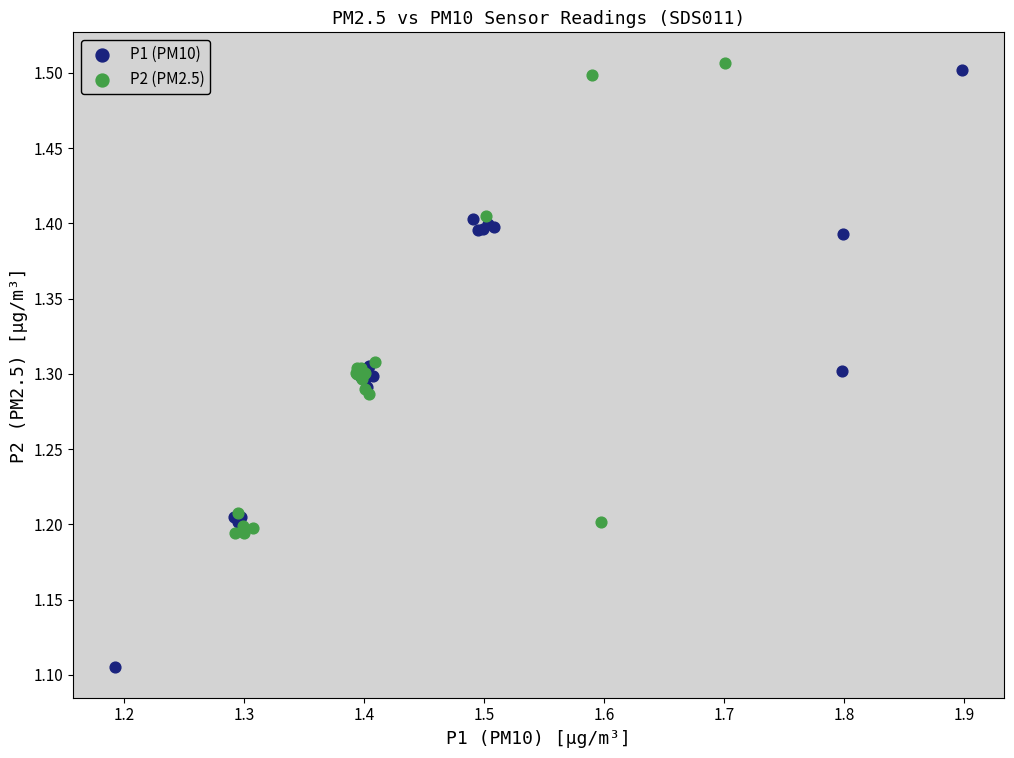

Which series has the largest Y range (max minus min)?

P1 (PM10)